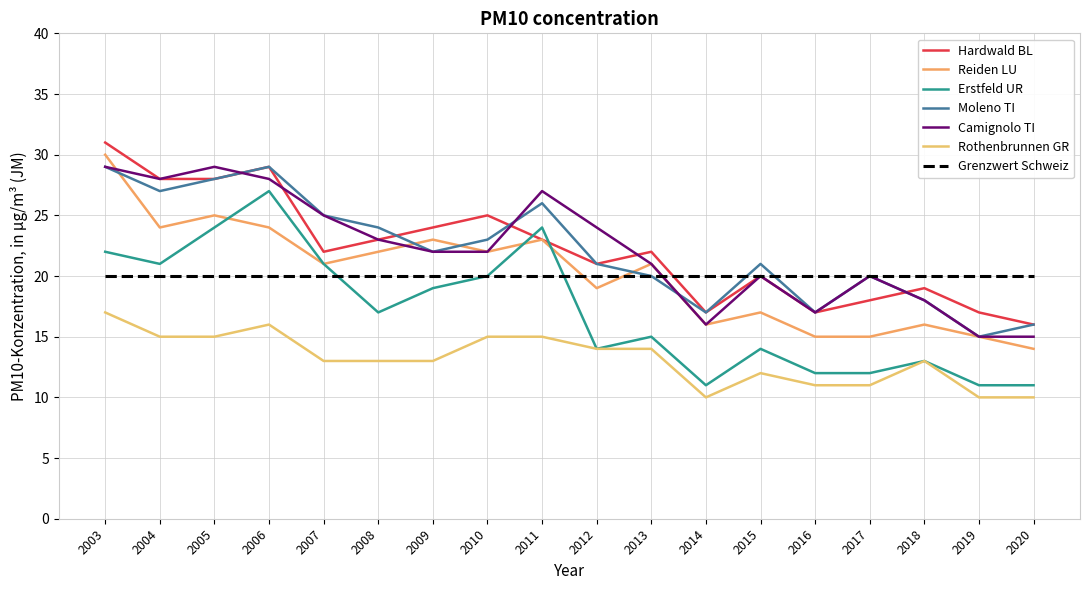

Does the chart have visible grid lines?

Yes